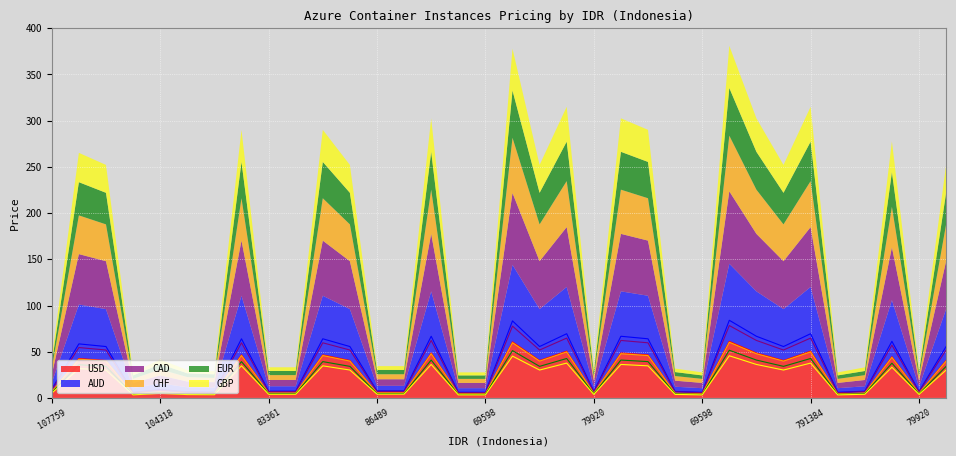

Rank the series by their maximum value, from highest to lowest.

AUD, CAD, USD, CHF, EUR, GBP